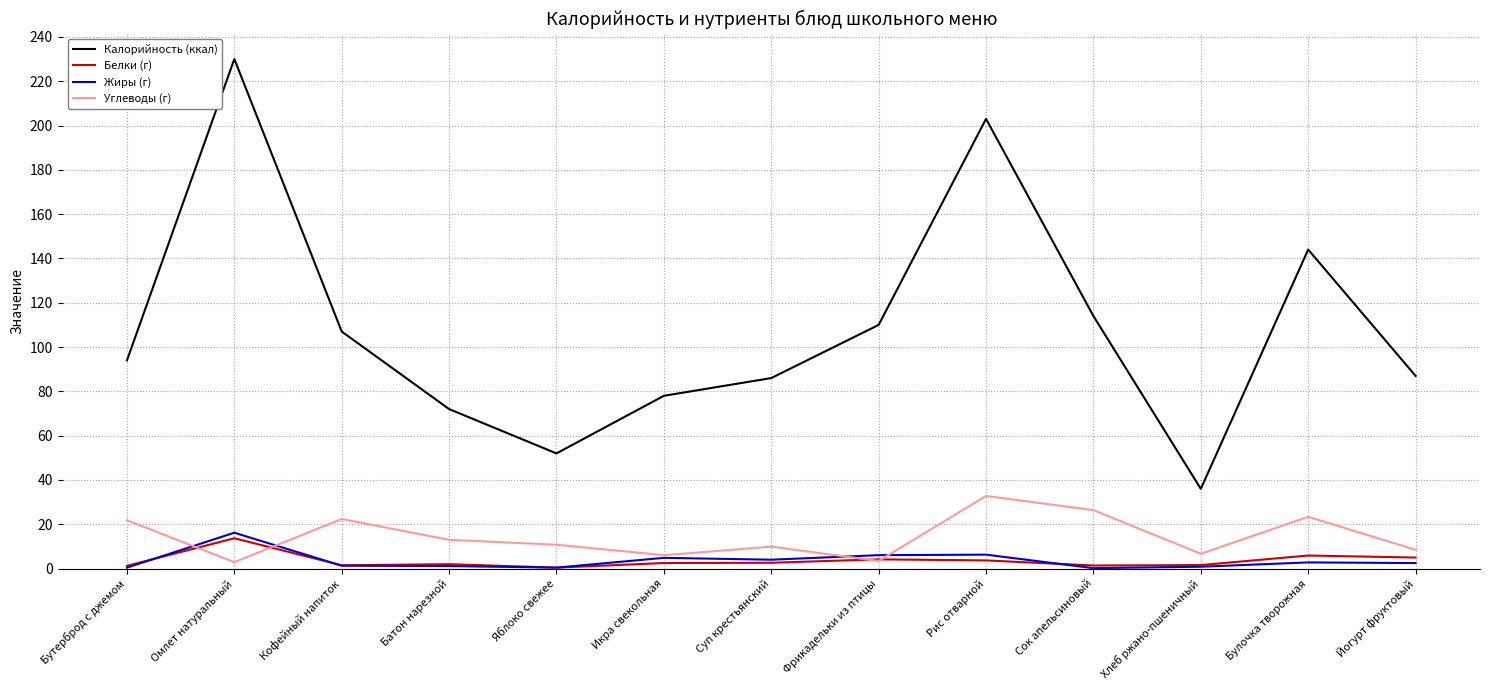

Rank the series at Йогурт фруктовый from lowest to highest value.

Жиры (г), Белки (г), Углеводы (г), Калорийность (ккал)